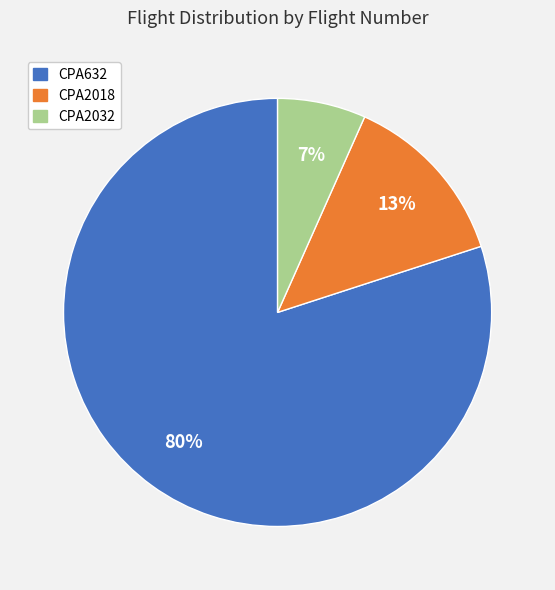

Is there any slice that represents more than half of the pie?

Yes